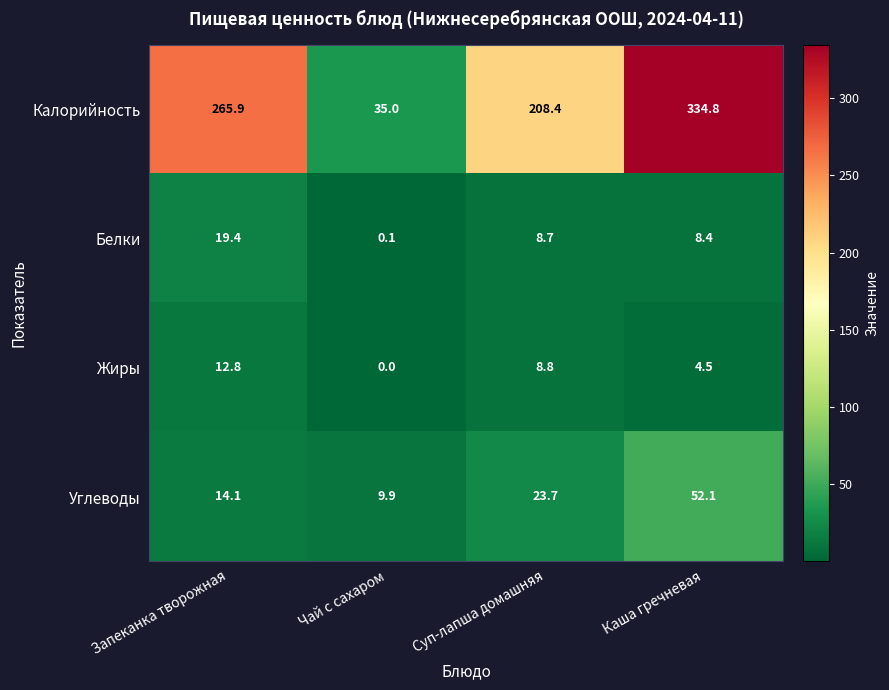

How many data points does each series have?

4